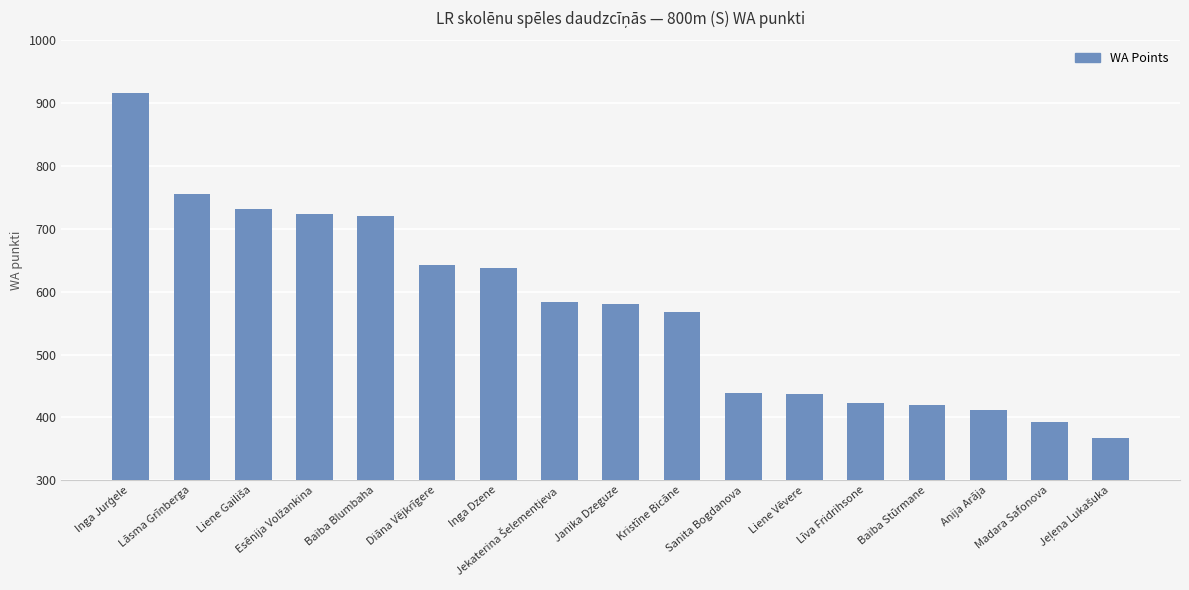

What is the label of the 6th bar from the left?

Diāna Vējkrīgere